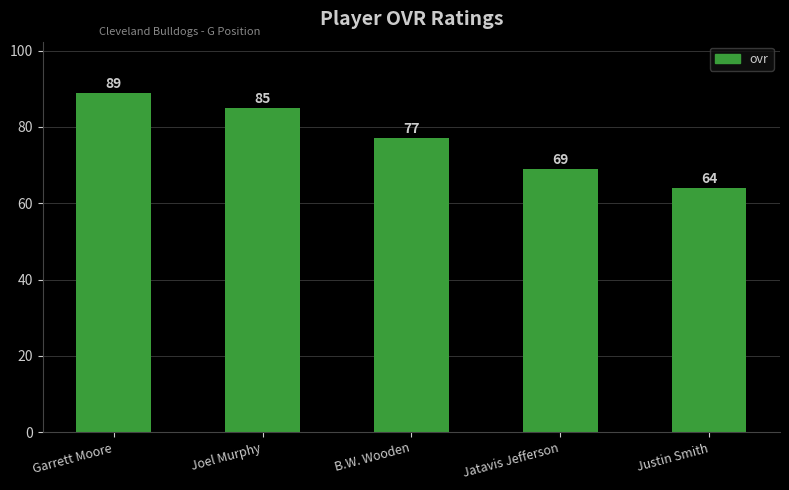

How many data points does each series have?

5